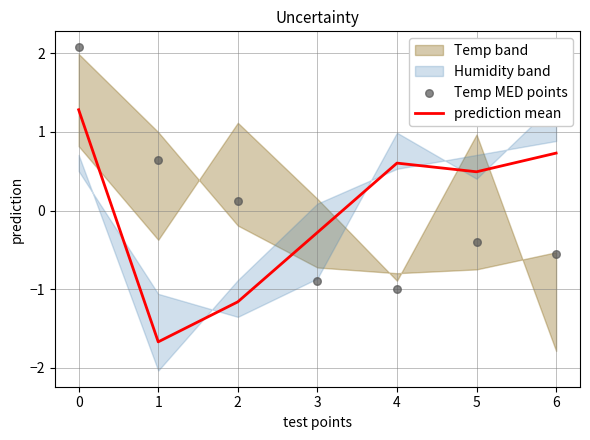

The value of prediction mean at 1 is -0.7. True or false?

False